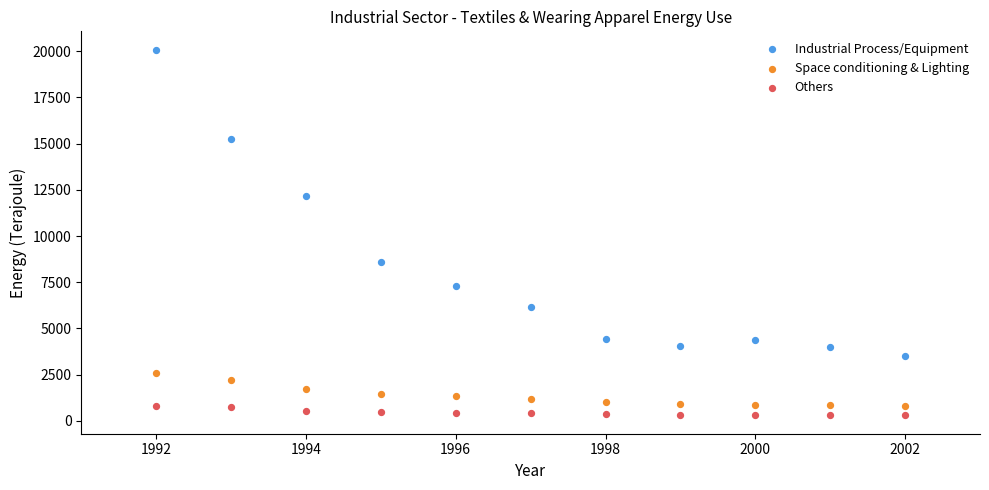

Which series reaches the maximum Y coordinate?

Industrial Process/Equipment